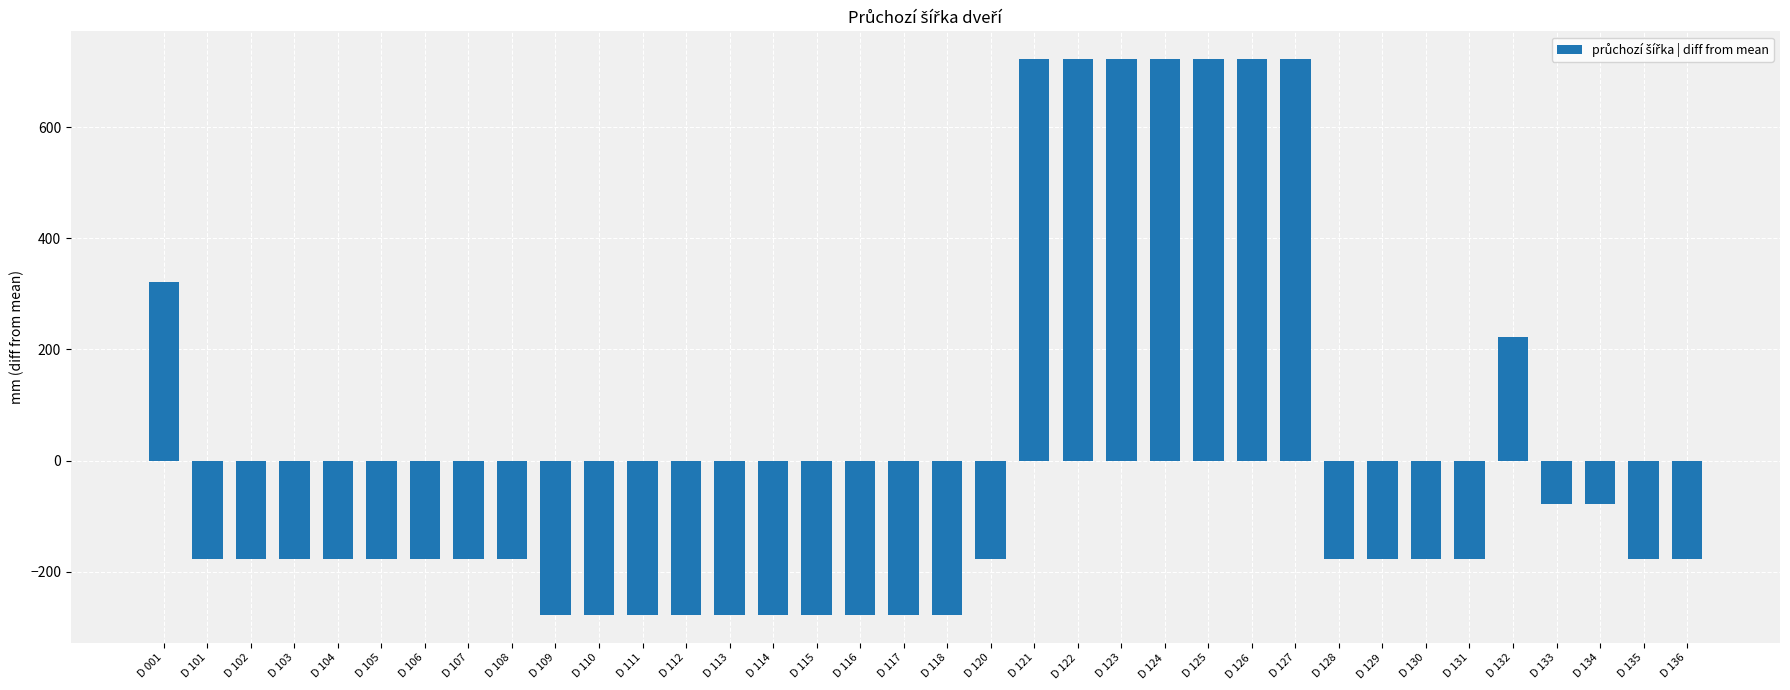

Count the number of data series in this chart.

1